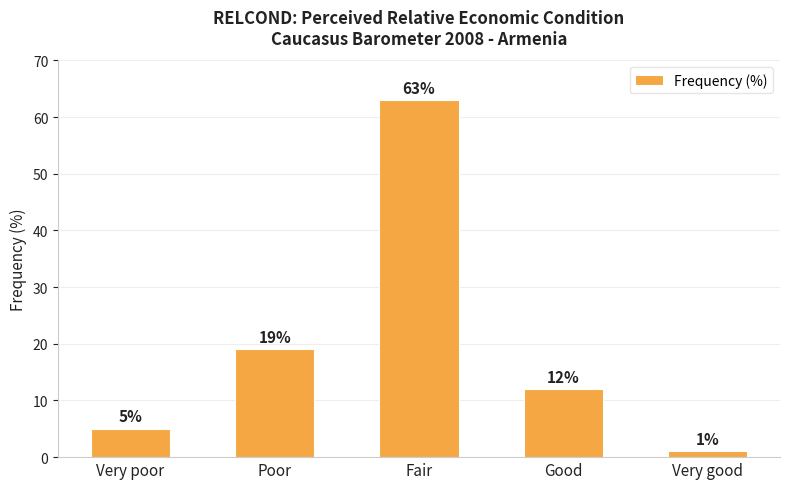

What is the maximum value shown in the chart?

63